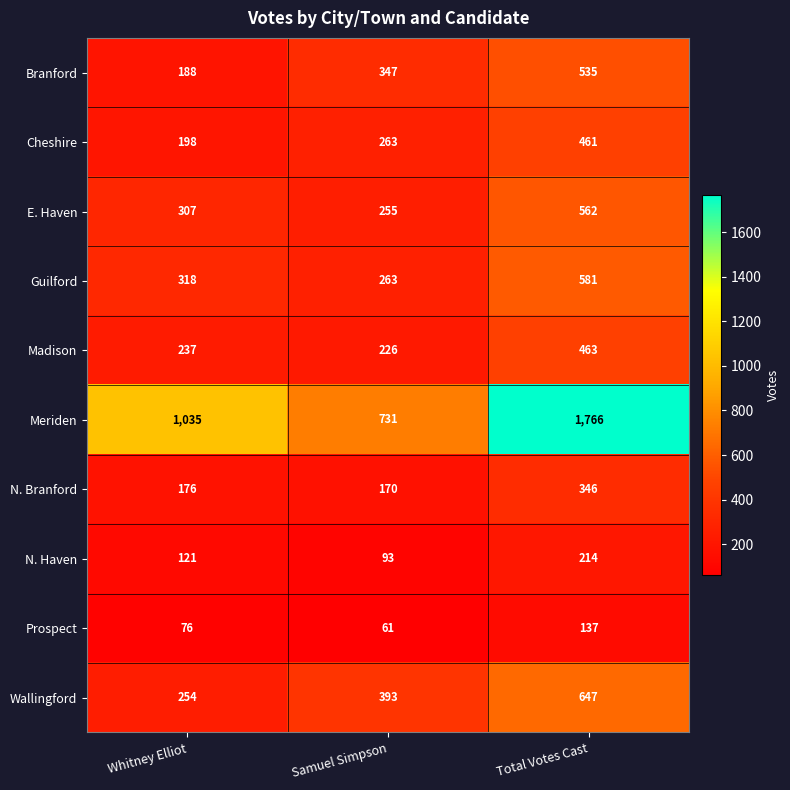

Where is Madison nearest to the value 344?

Whitney Elliot